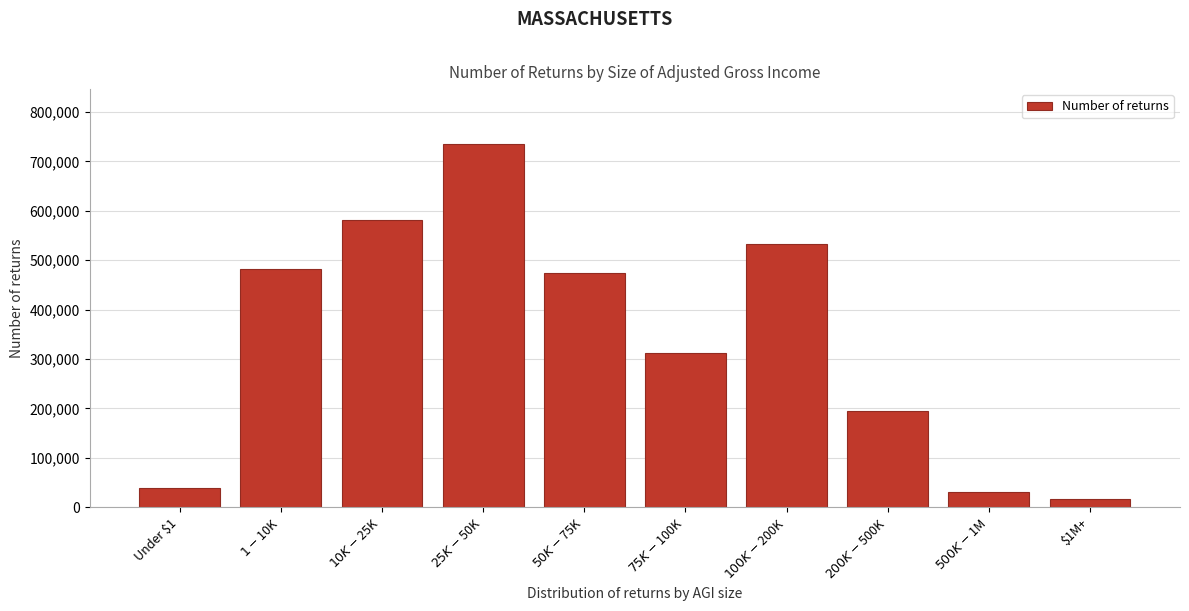

Reading left to right, transcribe all the data shown in this chart.

38040	482200	582420	736100	473690	311500	532090	193880	31090	16100